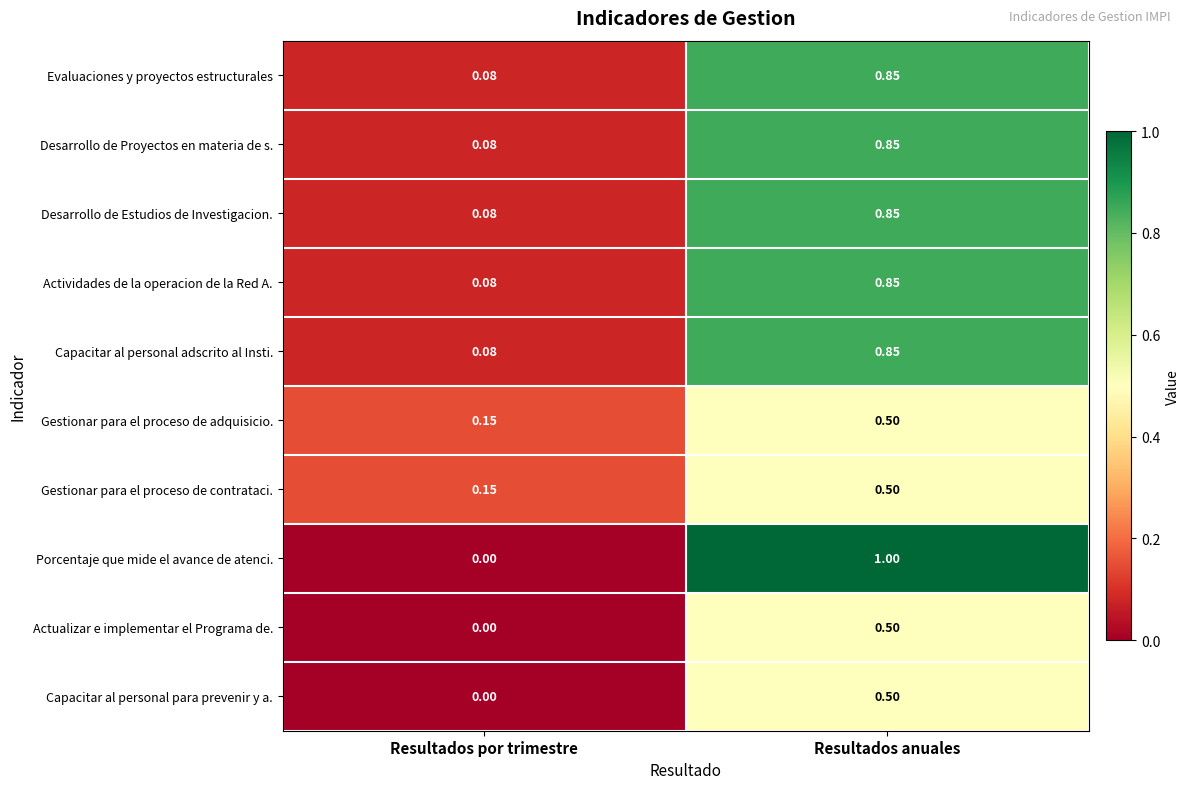

At which category is the sum across all series the highest?

Resultados anuales